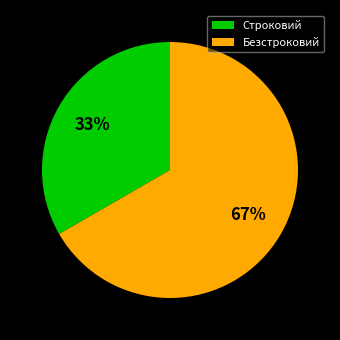

What percentage is the Безстроковий slice, to the nearest percent?

67%